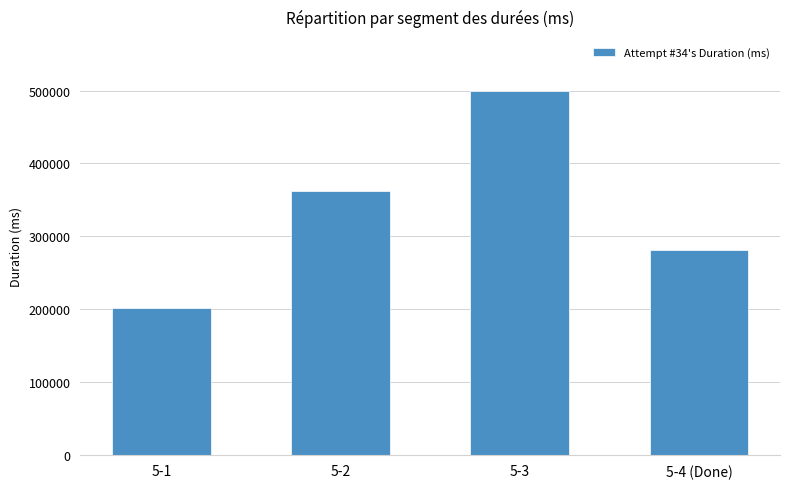

Count the values in the range 281258 to 498860.

3